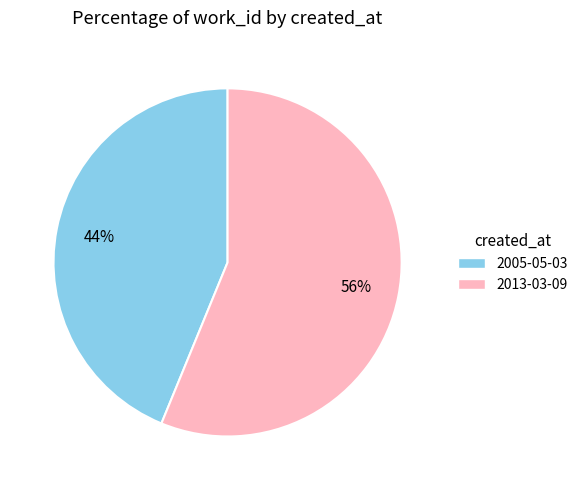

How many segments does this pie chart have?

2